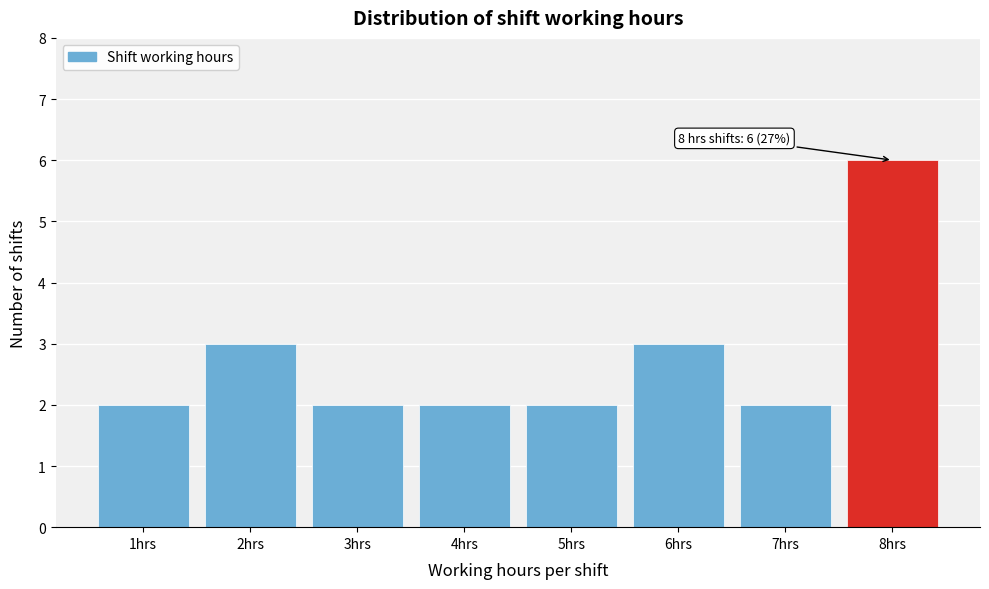

Over which range of the x-axis is the bar tallest?

7.5 to 8.5